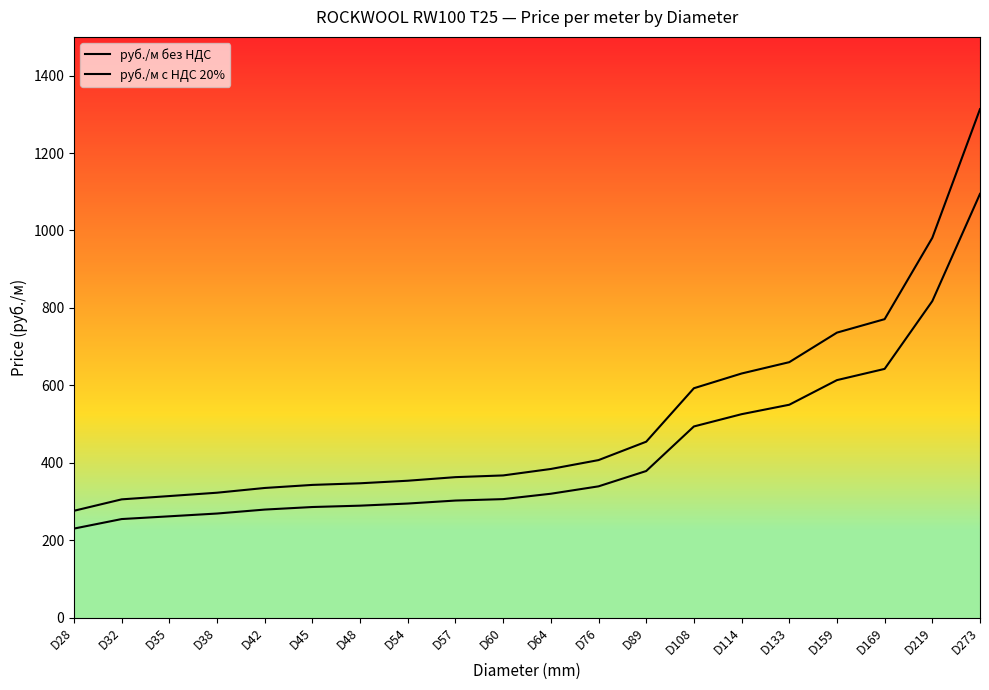

At which label is руб./м с НДС 20% closest to 794?

D169